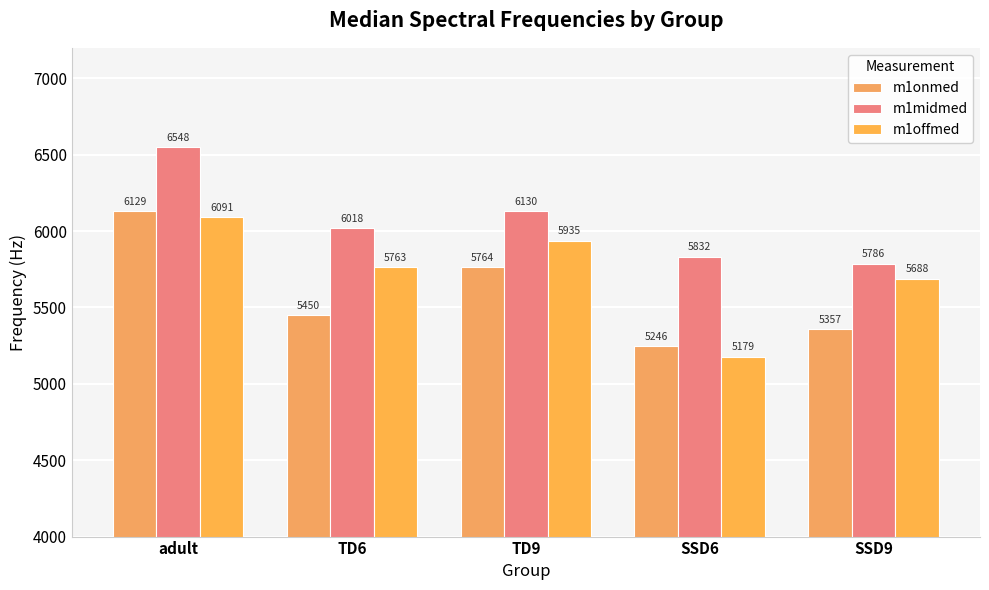

Rank the series by their maximum value, from highest to lowest.

m1midmed, m1onmed, m1offmed